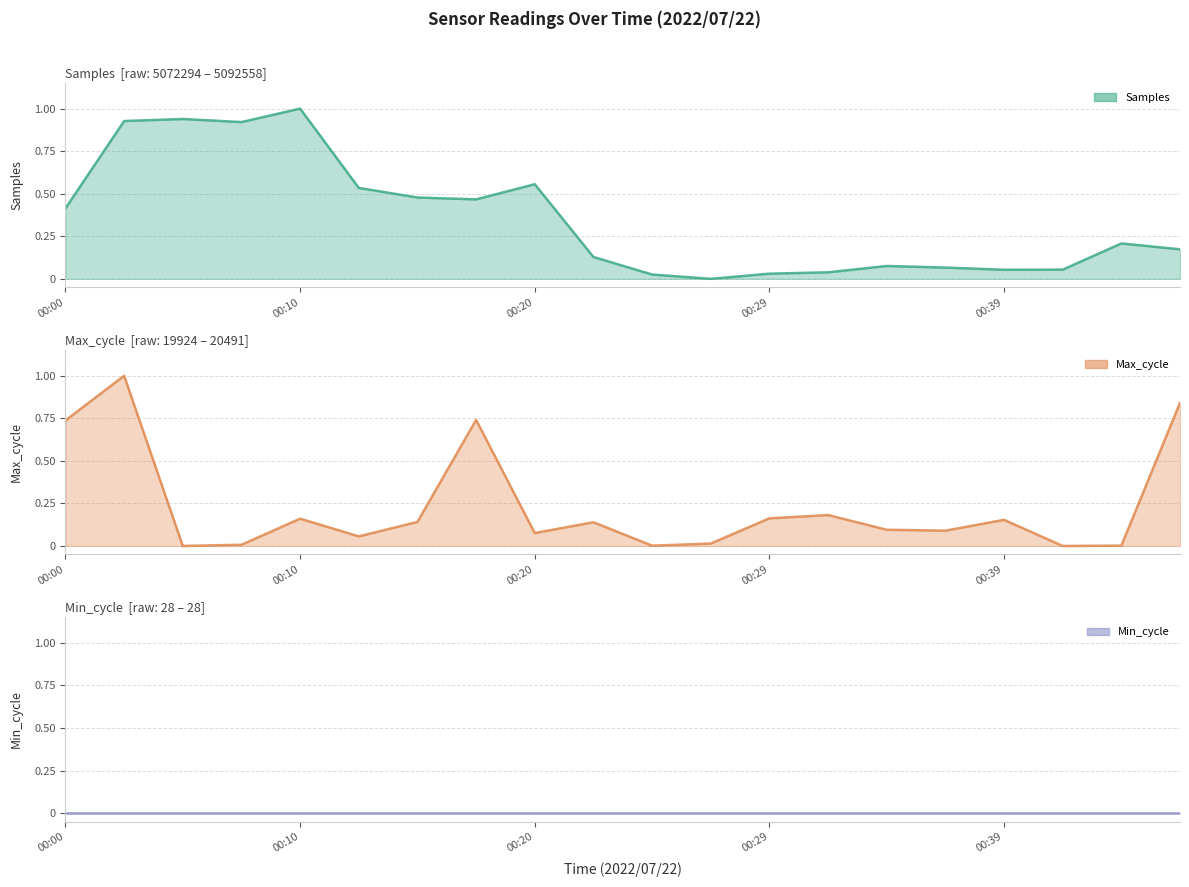

How many positive values does the Max_cycle series have?

18